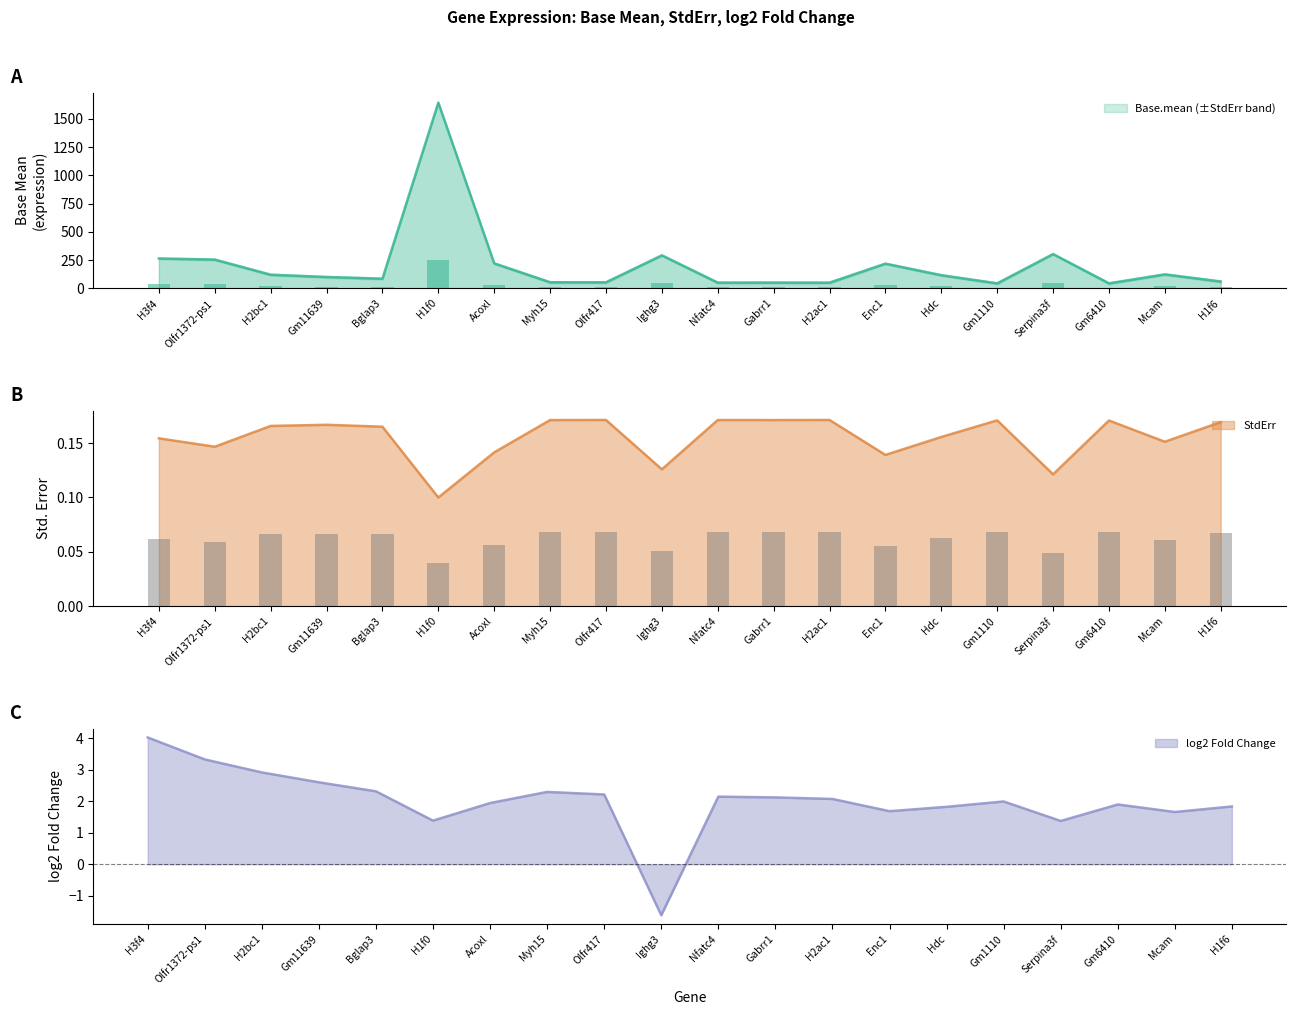

What is the label of the 10th bar from the left?

Ighg3